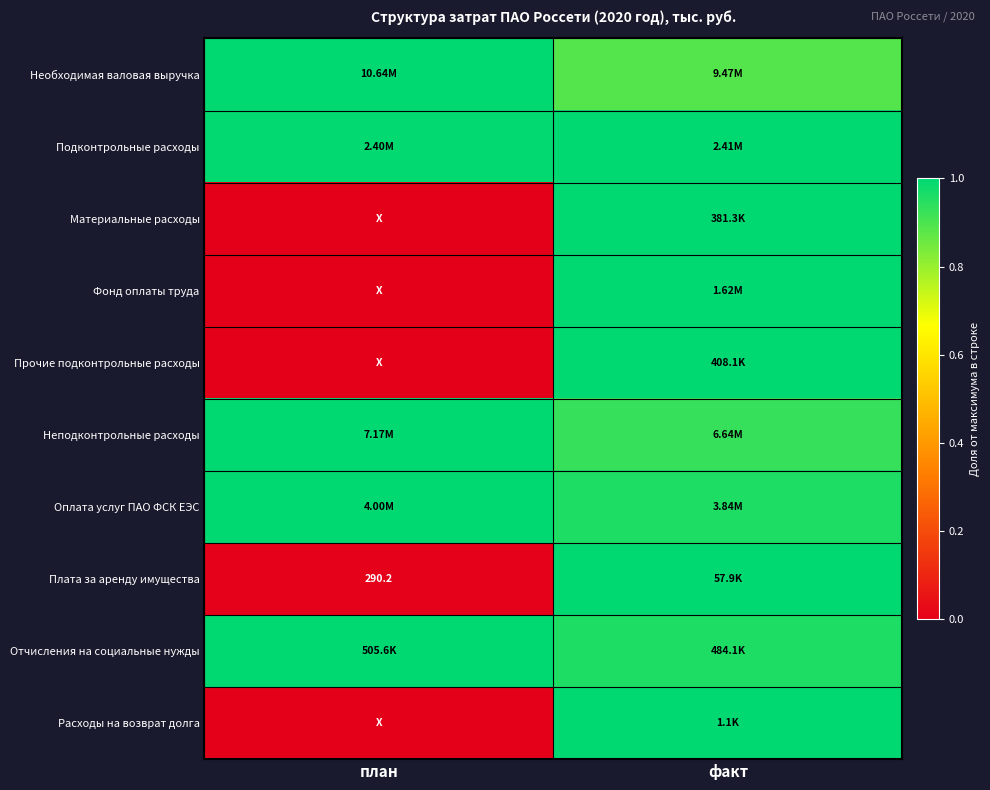

How many positive values does the Прочие подконтрольные расходы series have?

1